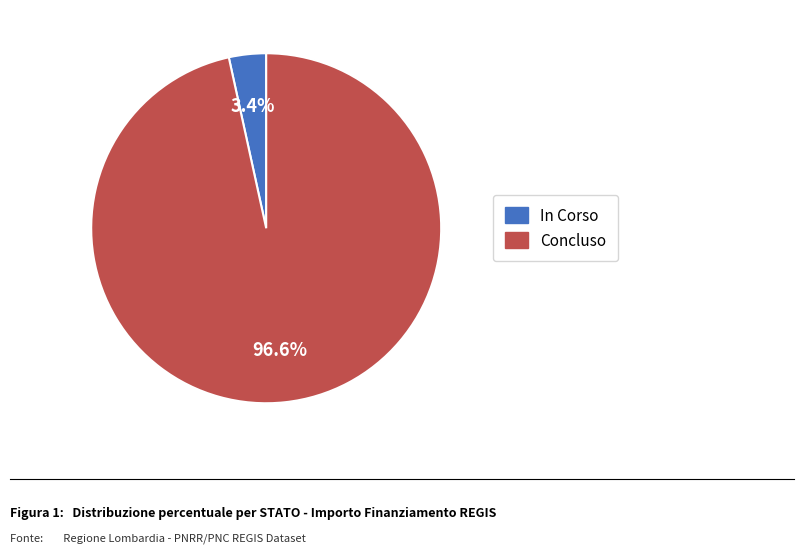

What percentage is NOT represented by Concluso?

3.4%